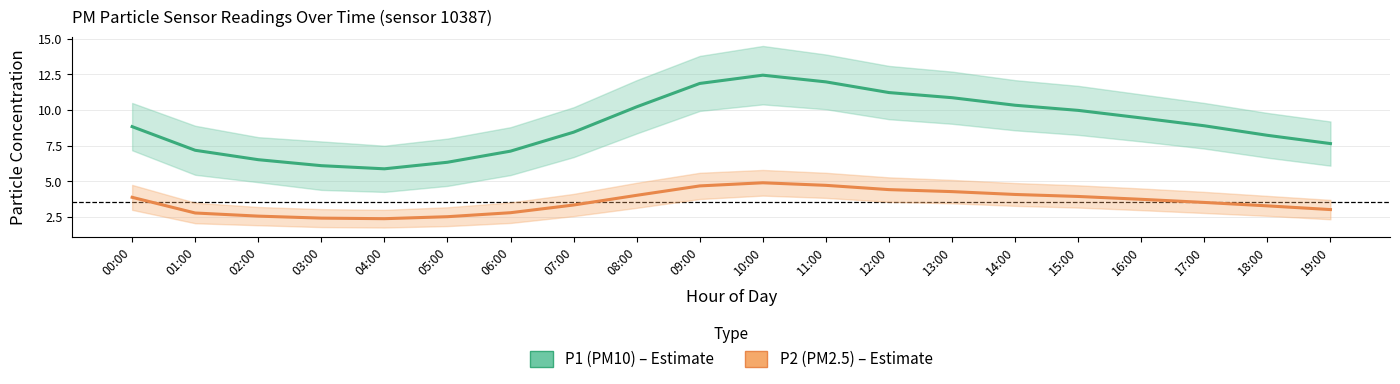

Is it true that P1 (PM10) equals 9.4 at 16:00?

True